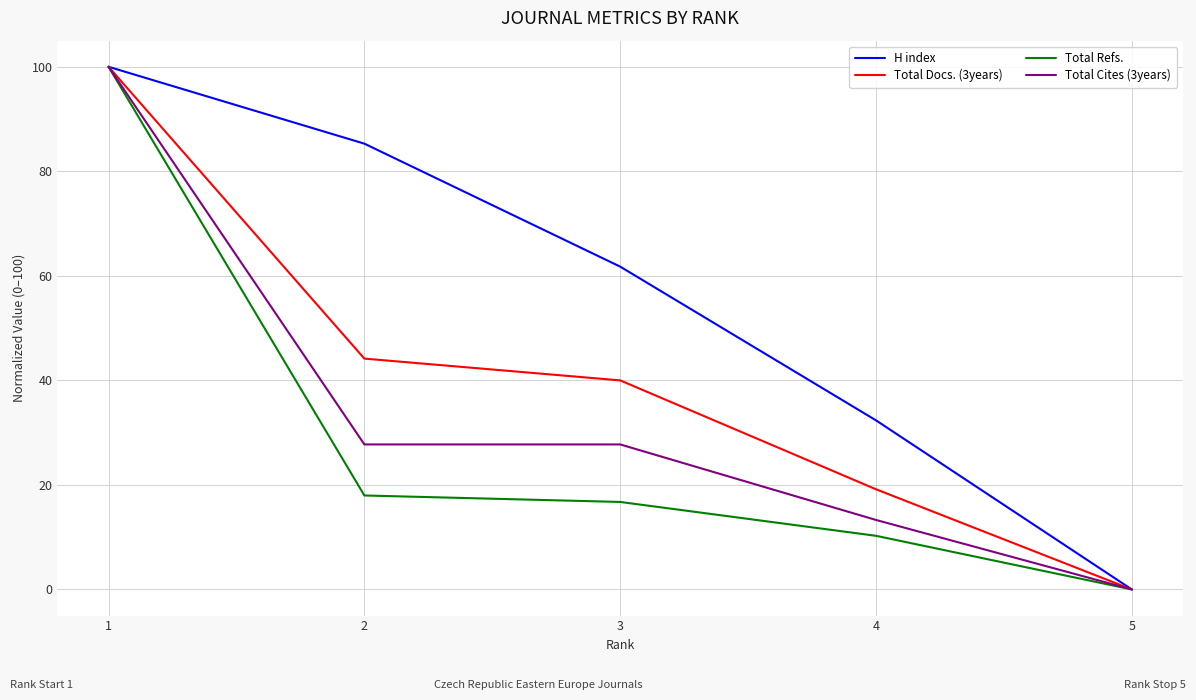

What is the difference between the highest and lowest values at 4?

22.1